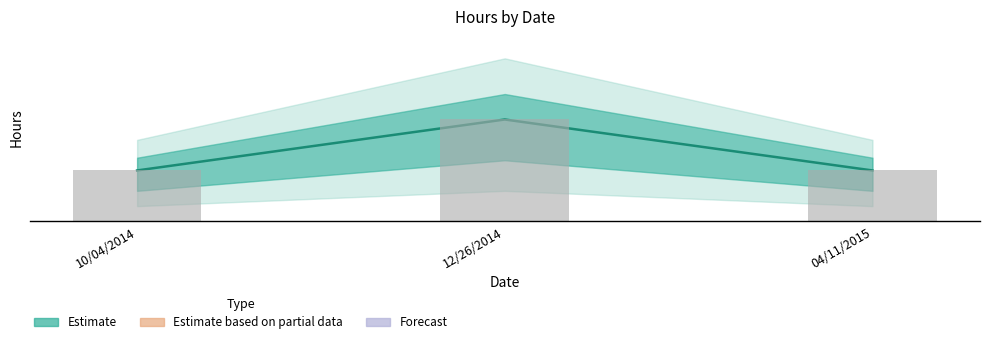

Rank the categories by value from lowest to highest.

10/04/2014, 04/11/2015, 12/26/2014